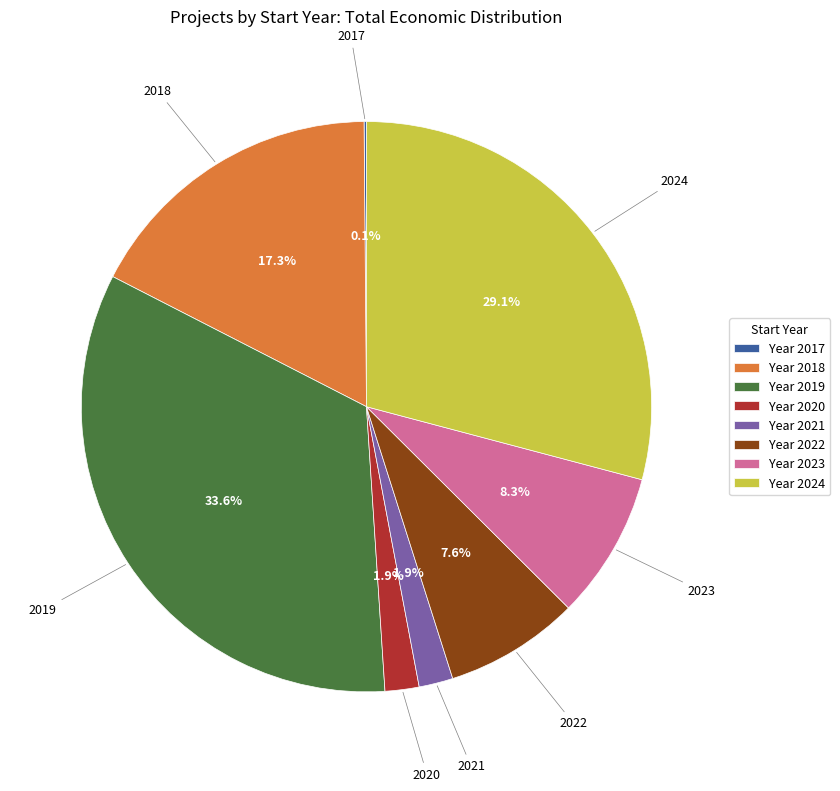

Which category has the biggest portion of the pie?

2019